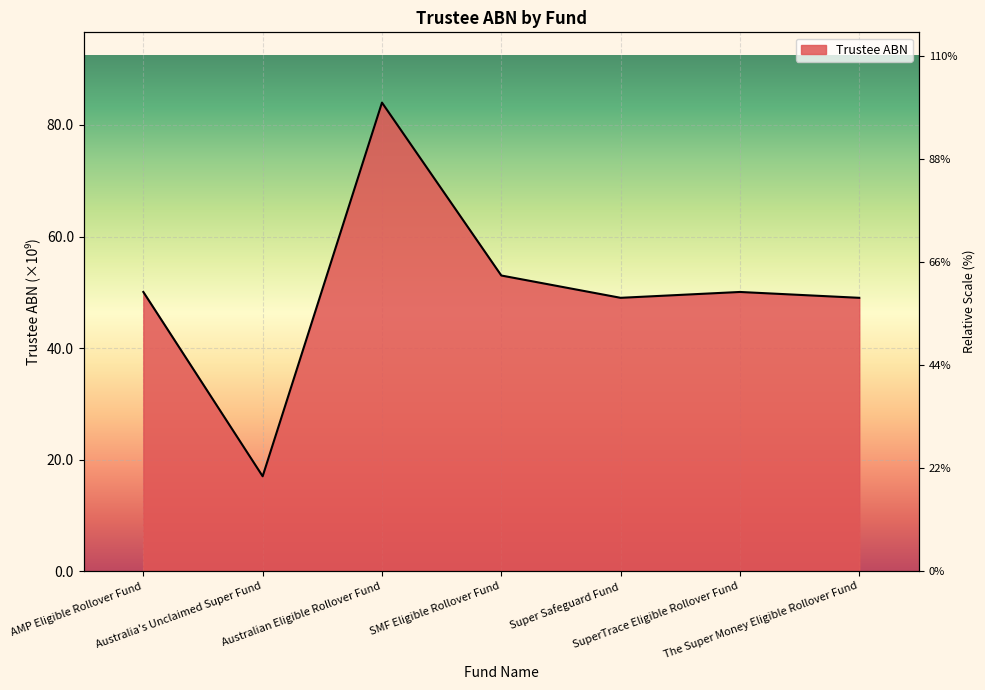

What is the change in value from SMF Eligible Rollover Fund to Super Safeguard Fund?

-4.0